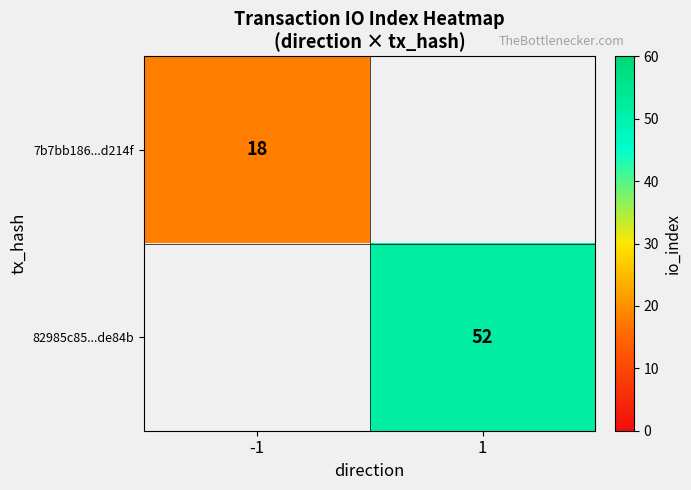

The value of 82985c85...de84b at 1 is 52. True or false?

True